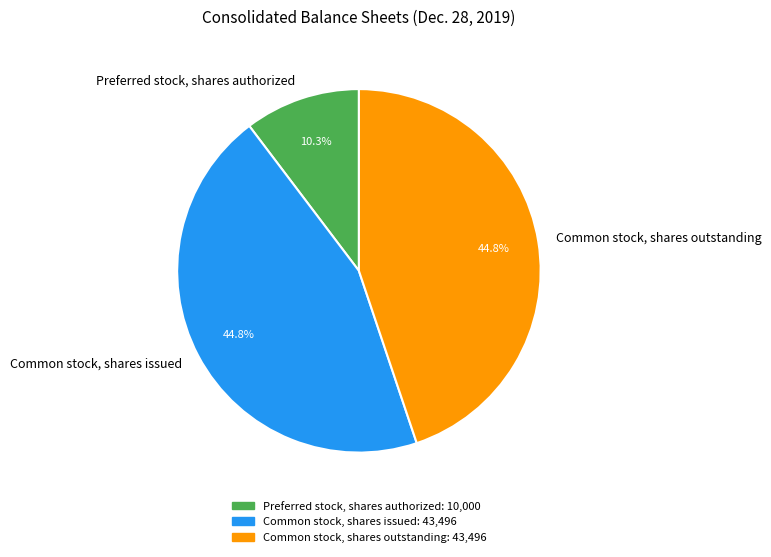

To the nearest percent, what is the average slice percentage?

33%